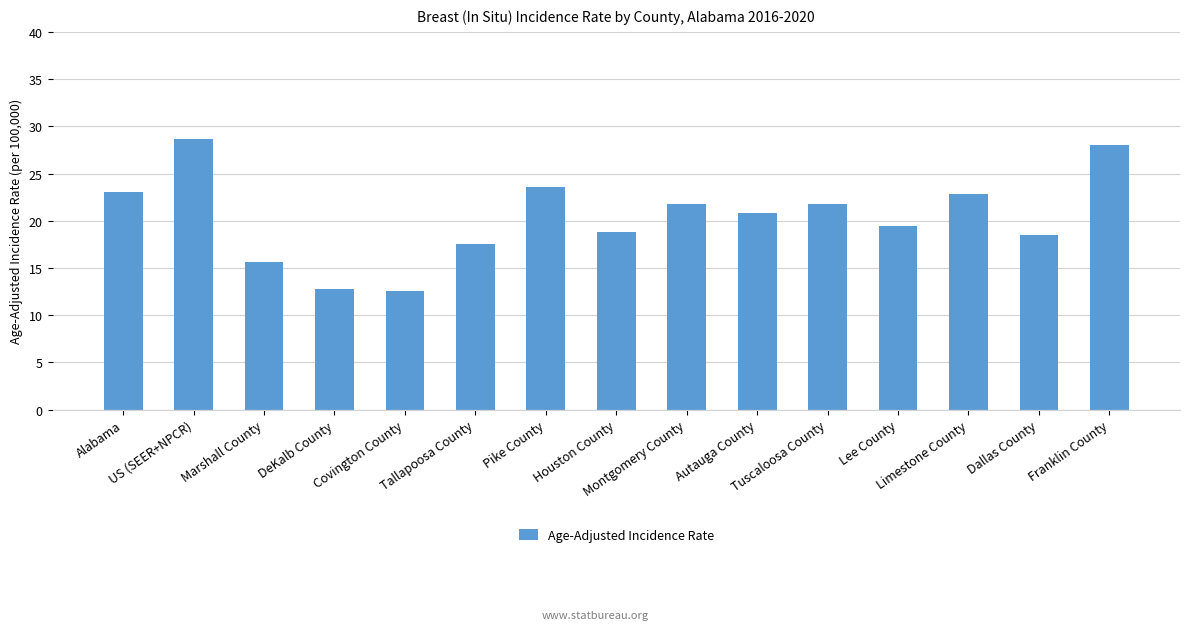

Reading right to left, extract all data points from this chart.

Franklin County=28.0	Dallas County=18.5	Limestone County=22.8	Lee County=19.4	Tuscaloosa County=21.8	Autauga County=20.8	Montgomery County=21.8	Houston County=18.8	Pike County=23.6	Tallapoosa County=17.5	Covington County=12.6	DeKalb County=12.8	Marshall County=15.6	US (SEER+NPCR)=28.7	Alabama=23.0